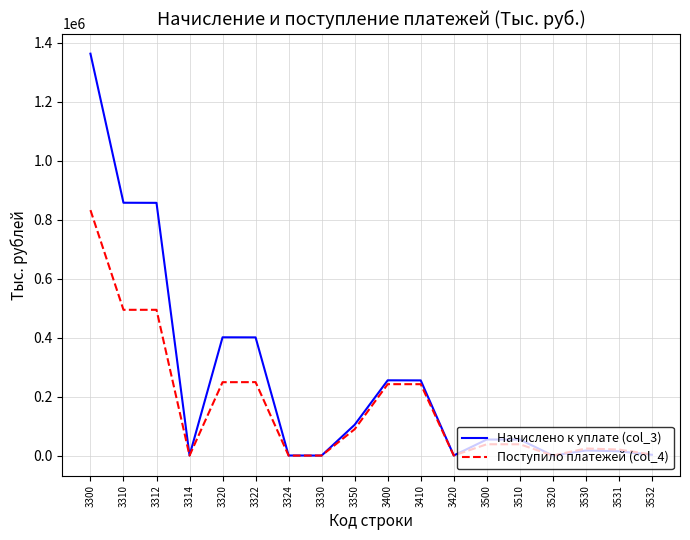

What are all the series names shown in the legend?

Начислено к уплате (col_3), Поступило платежей (col_4)